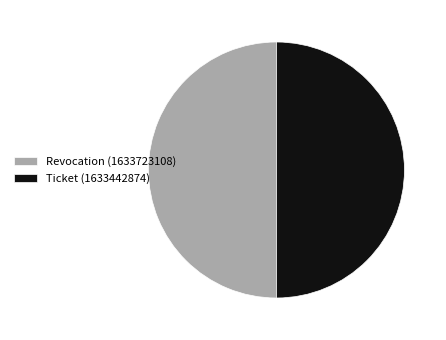

Approximately how many times larger is the value at Ticket (1633442874) compared to Revocation (1633723108)?

1.0